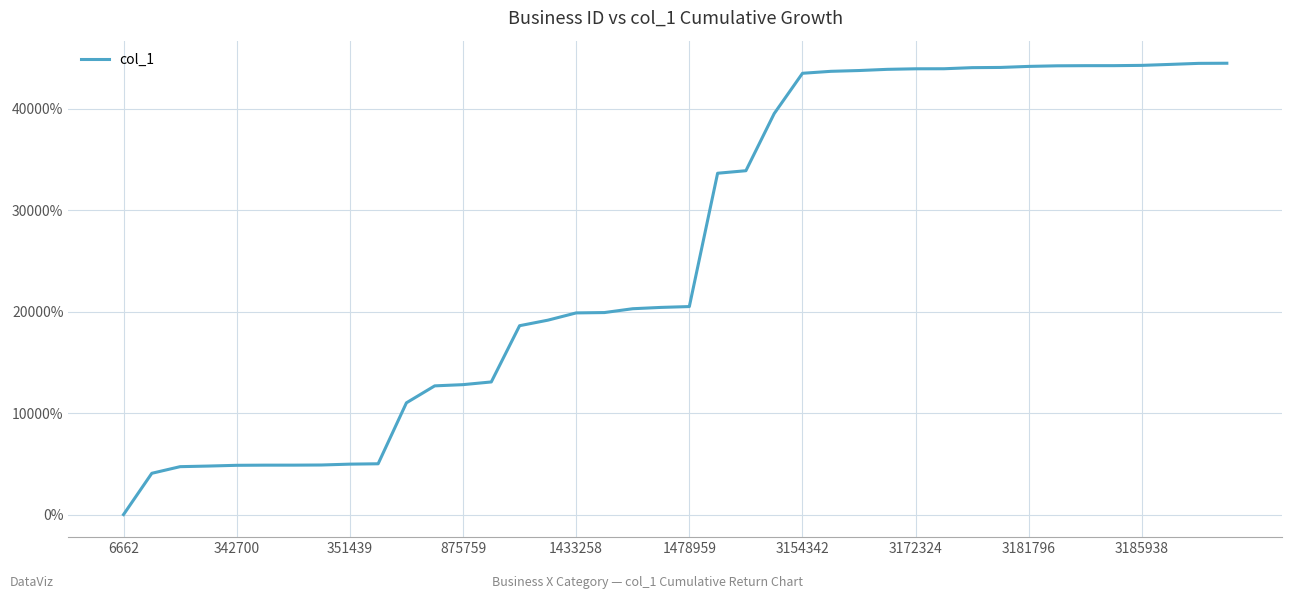

What is the difference between the maximum and minimum values?

44459.5